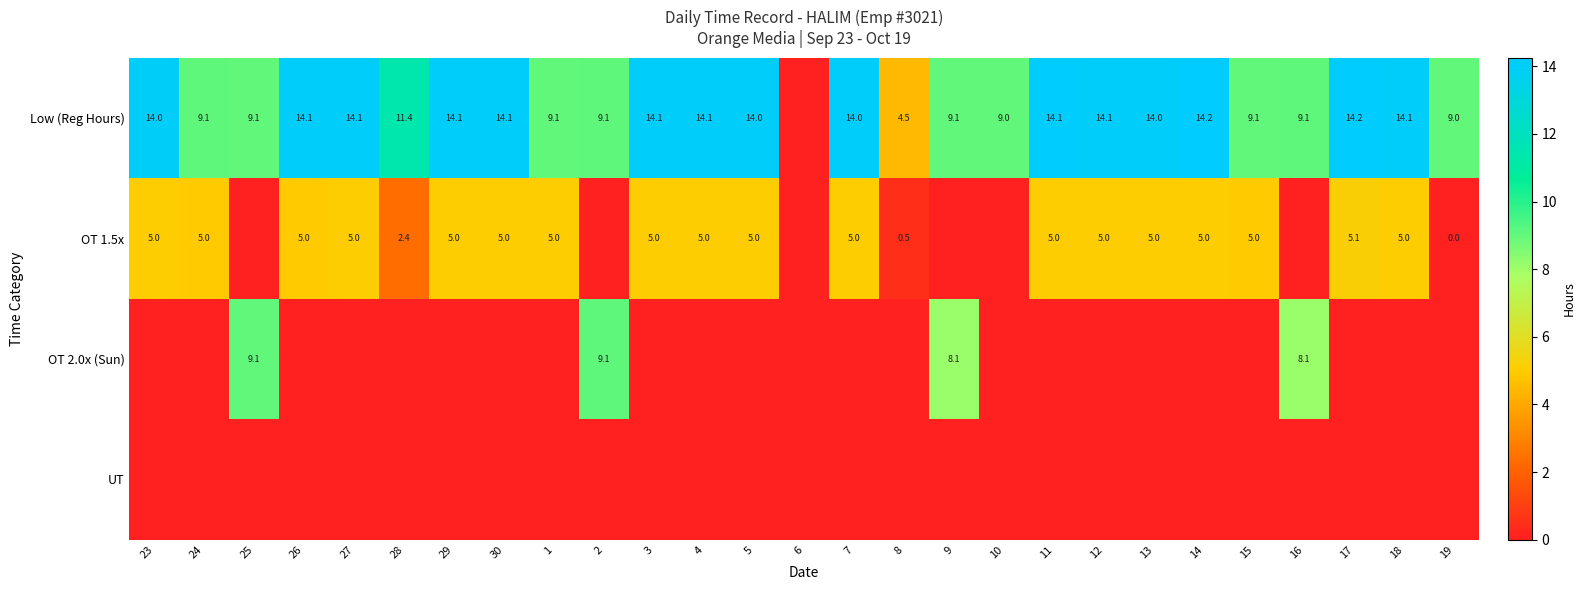

The value of OT 1.5x at 26 is 5.0. True or false?

True